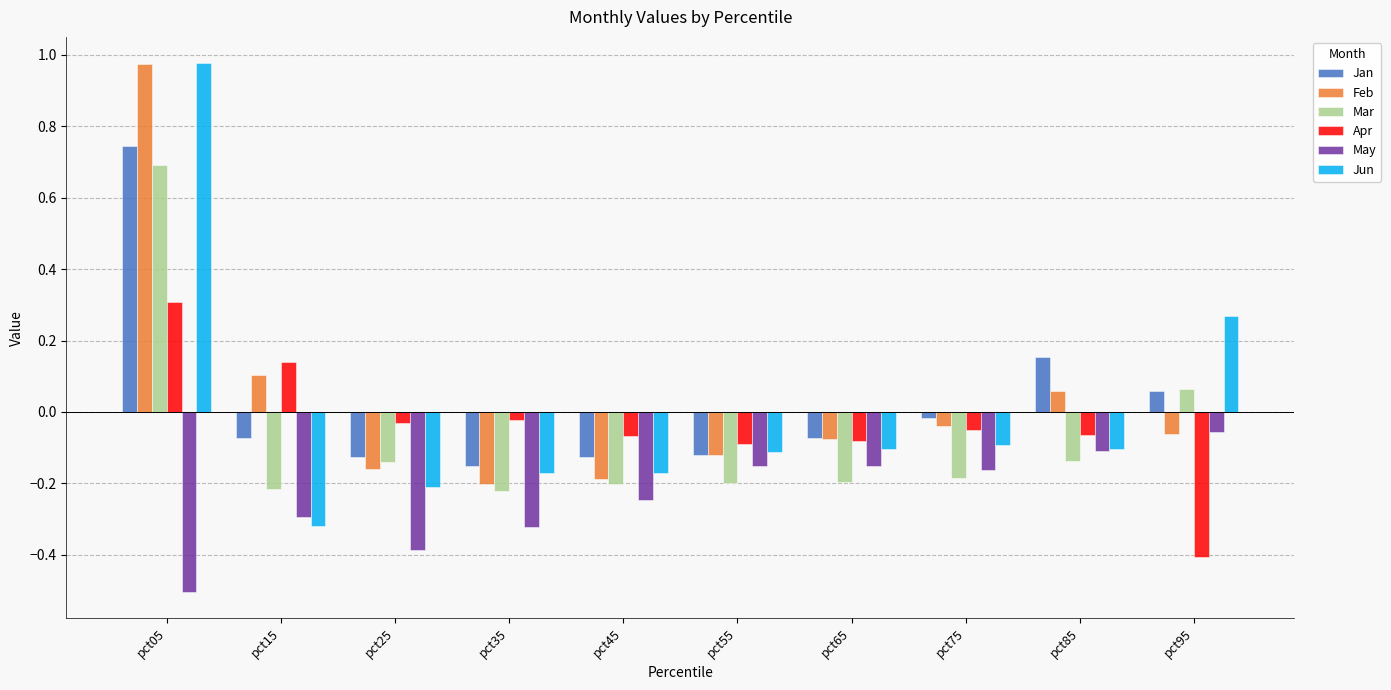

Which series has the widest spread of values?

Jun